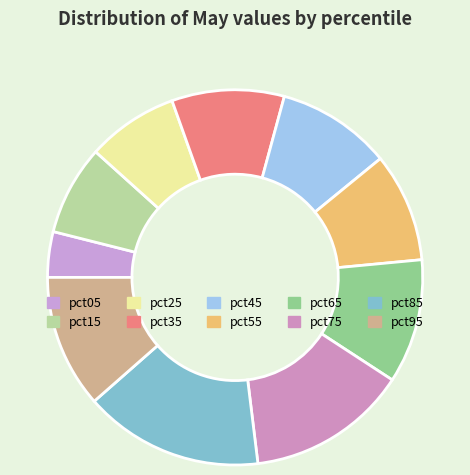

Is pct45 the majority of the pie?

No